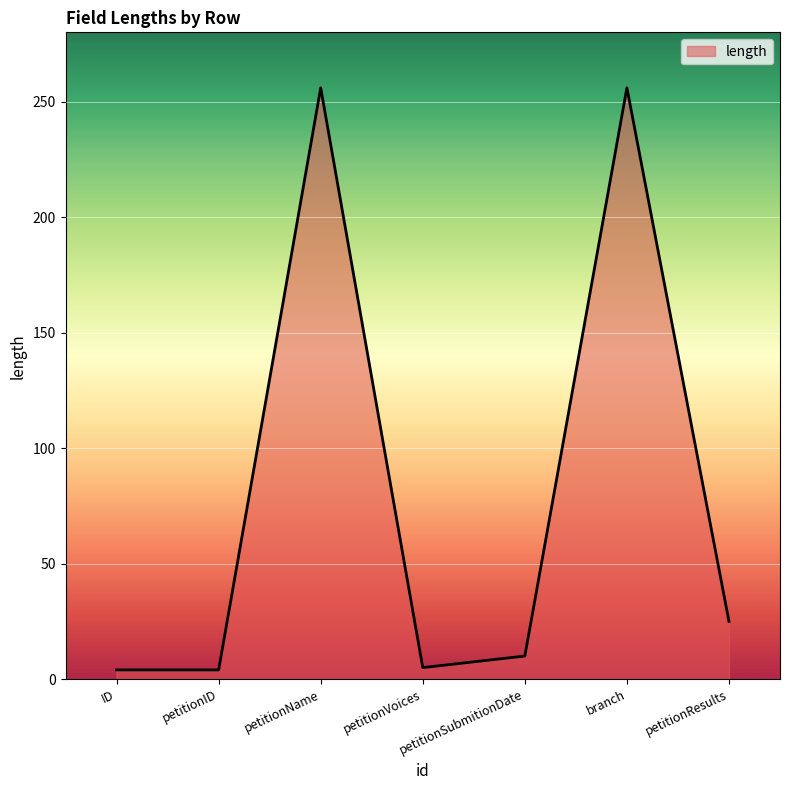

What is the sum of all values?

560